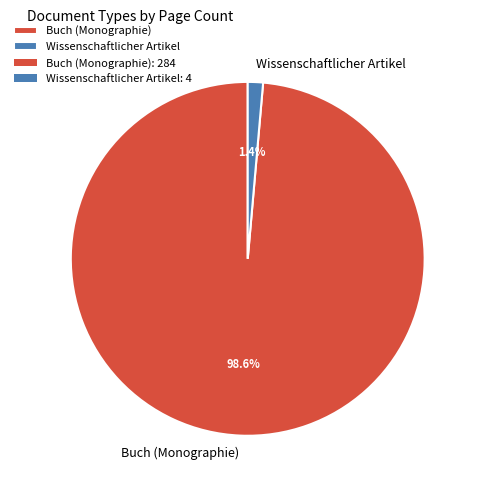

To the nearest percent, what is the difference between the largest and smallest slice percentages?

97%